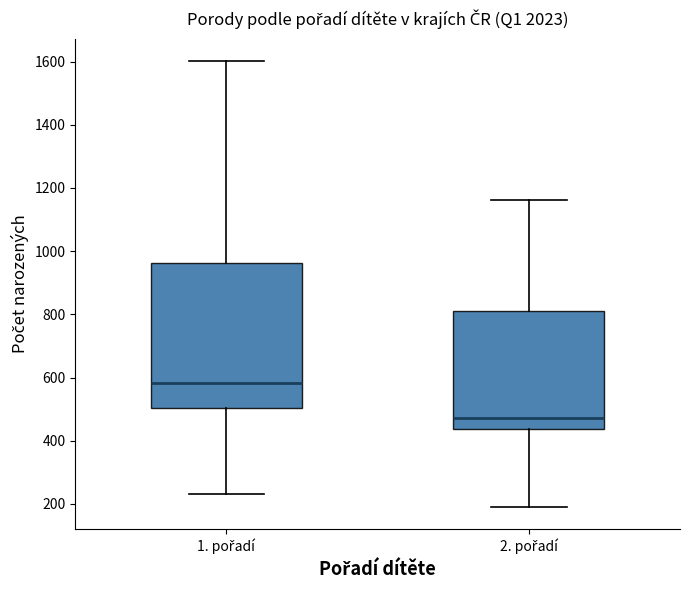

Where does the median line of the box for 2. pořadí sit on the y-axis? The values are not printed on the chart, so give them approximately, as read against the axis.

480